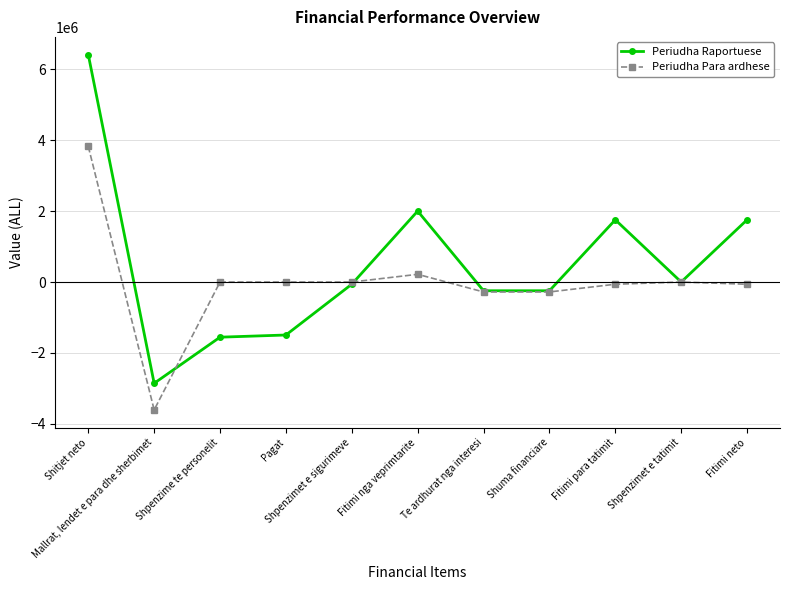

The Periudha Raportuese series shows -61376 at Shpenzimet e sigurimeve. True or false?

True